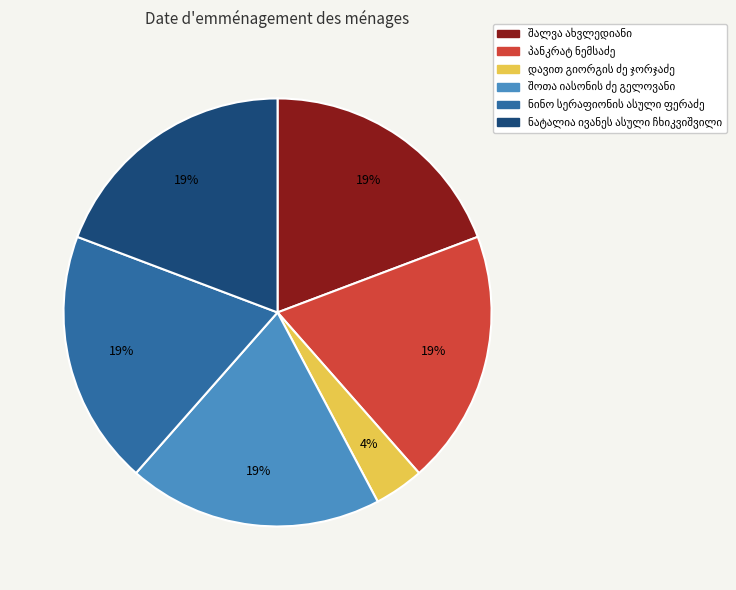

Is there a majority slice in this chart?

No